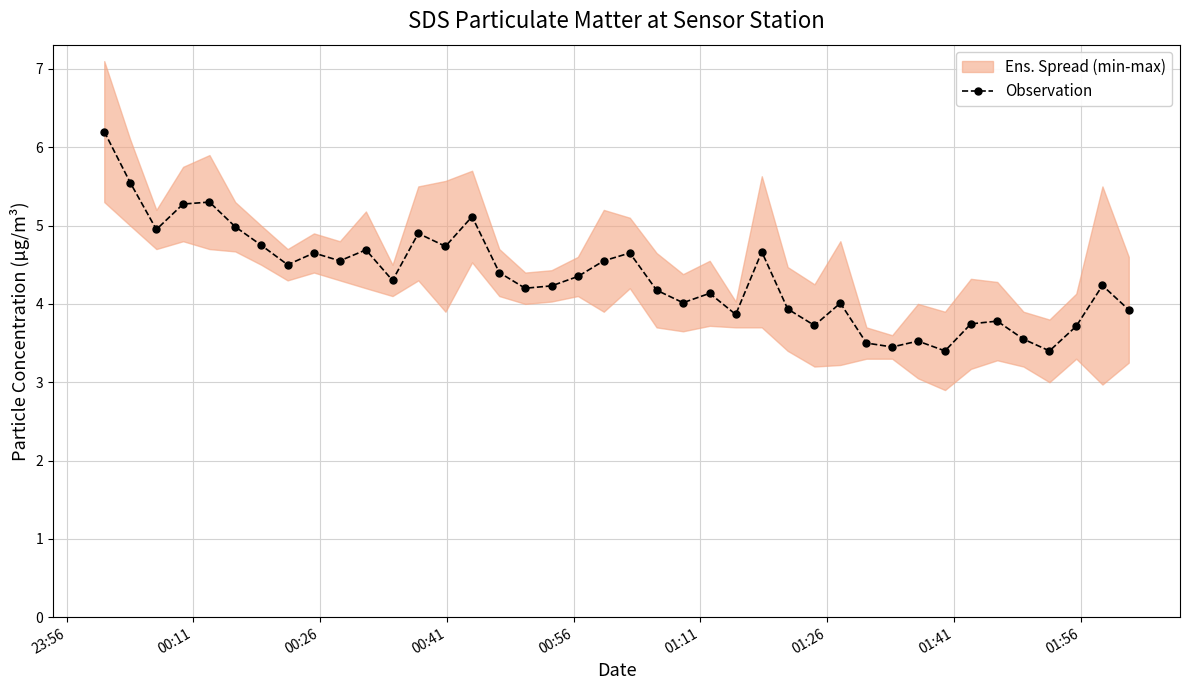

What is the lowest value of the Observation series?

3.4